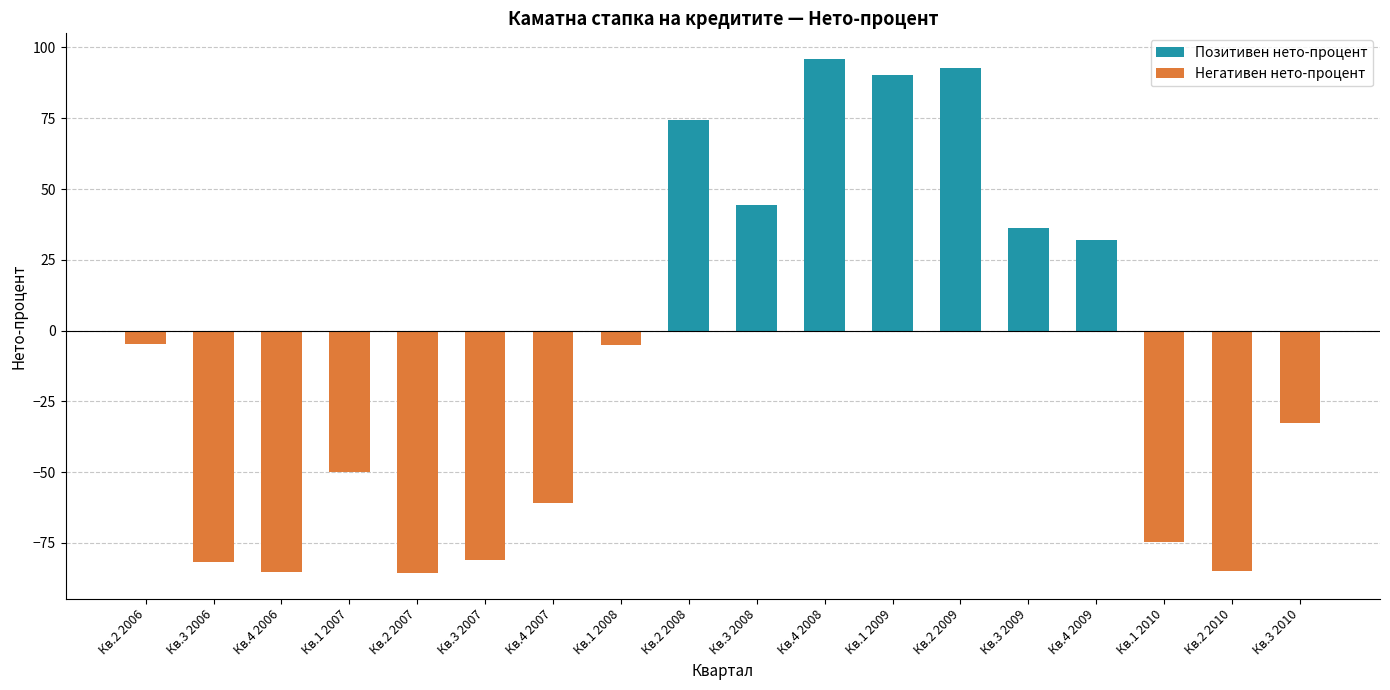

What is the difference between the maximum and minimum values in the Позитивен нето-процент series?

95.9